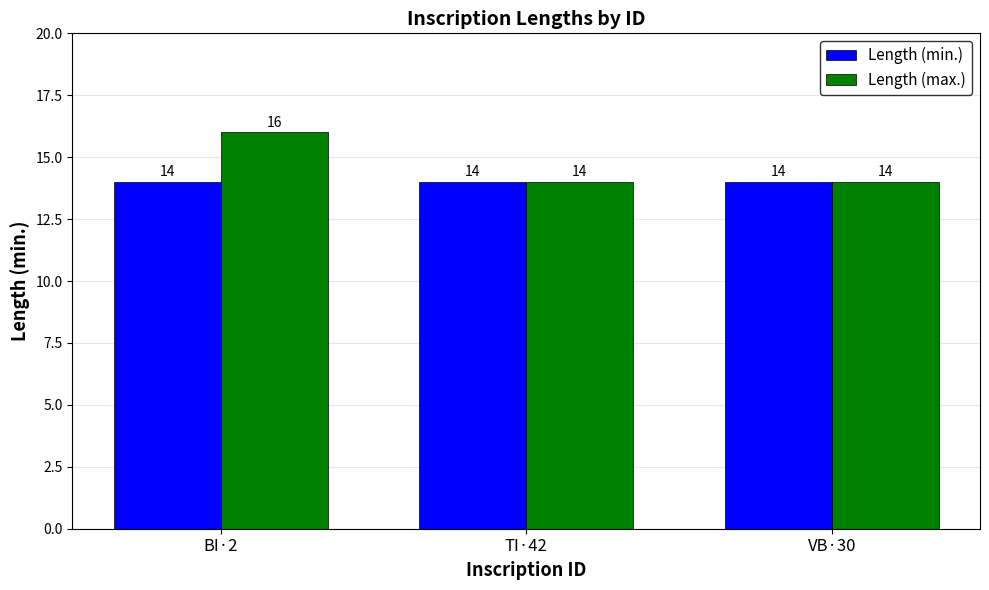

Is it true that Length (min.) equals 22 at TI·42?

False